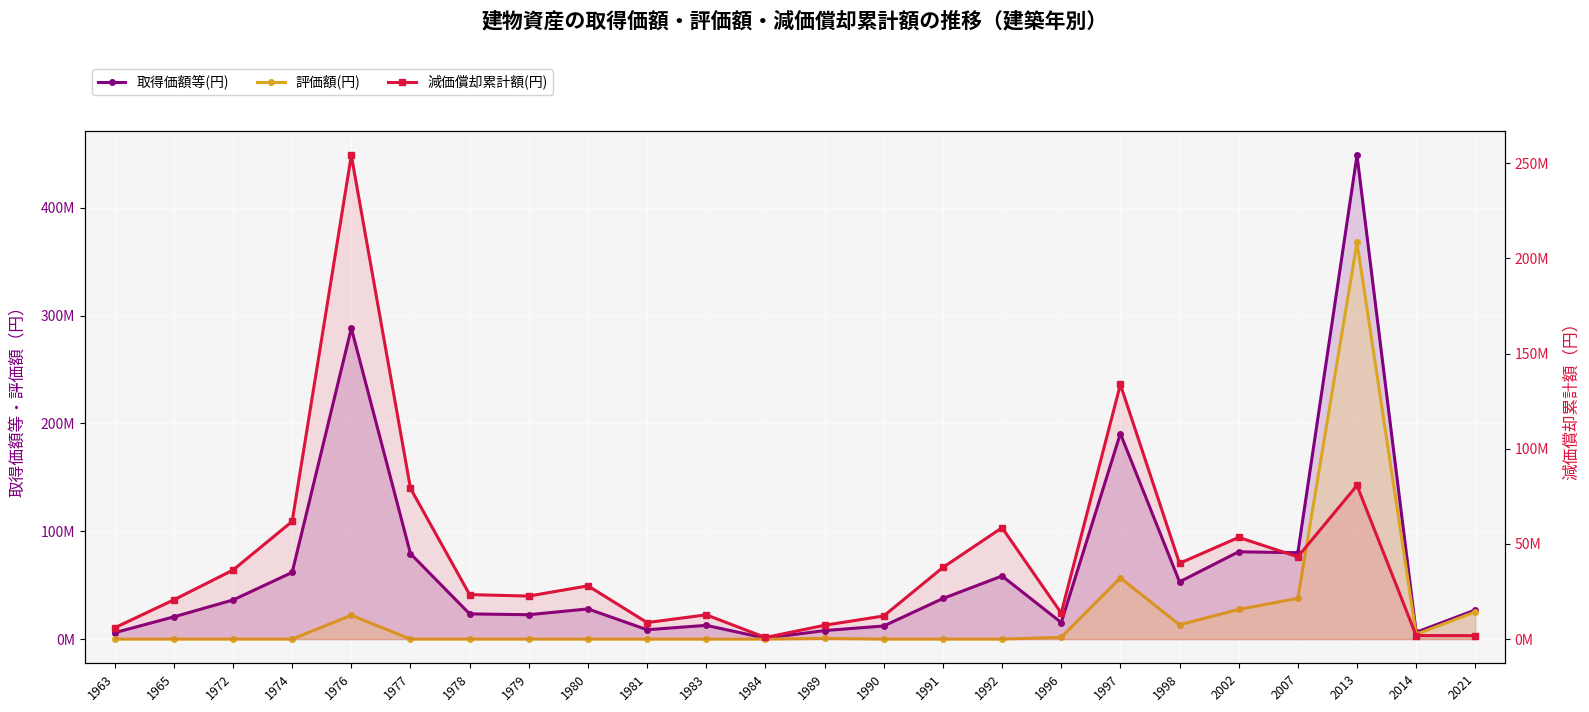

What is the value of the 評価額(円) point at the 9th from the left?

1